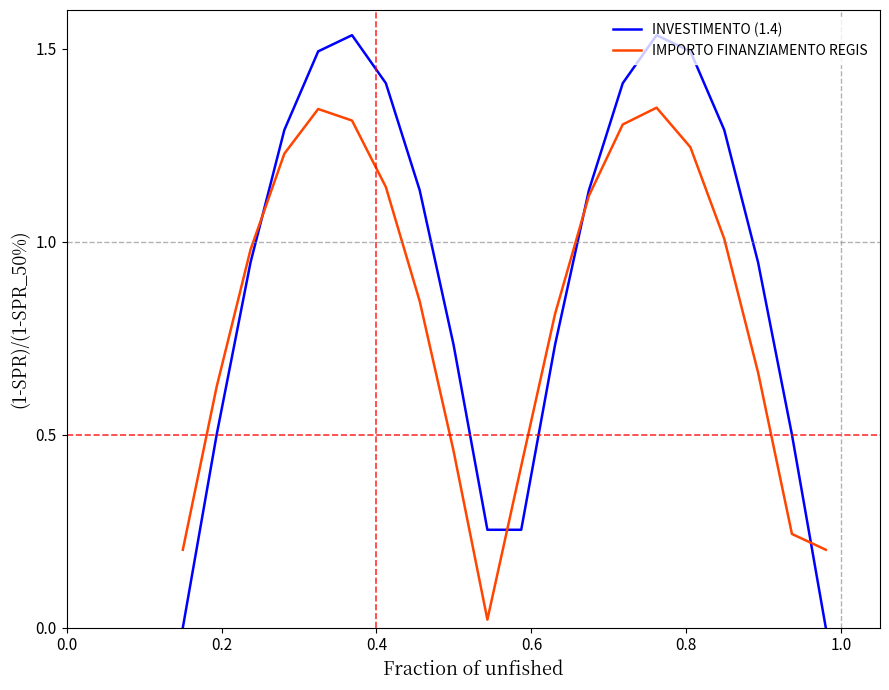

What are all the series names shown in the legend?

INVESTIMENTO (1.4), IMPORTO FINANZIAMENTO REGIS